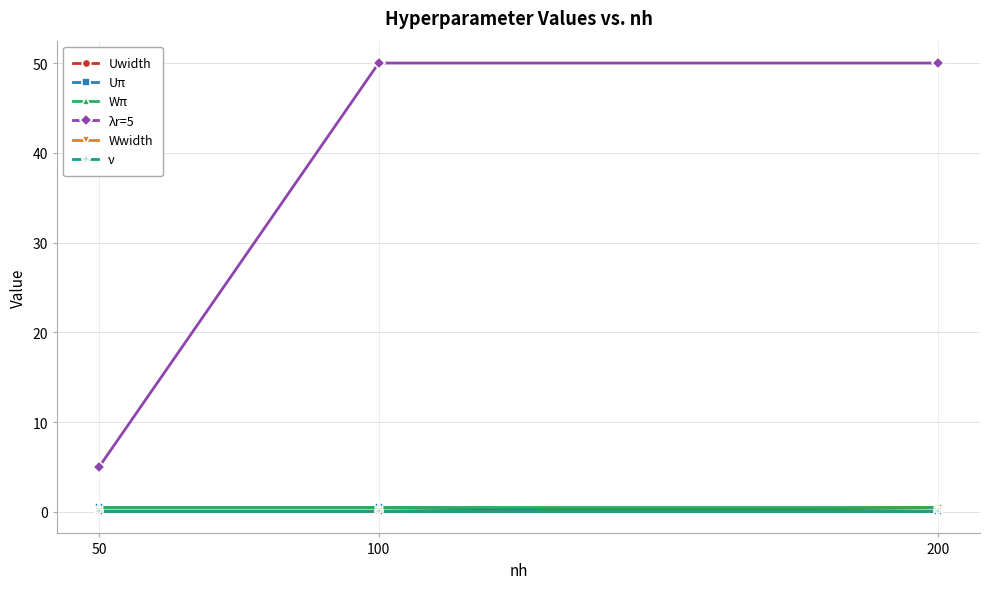

Does the chart have visible grid lines?

Yes